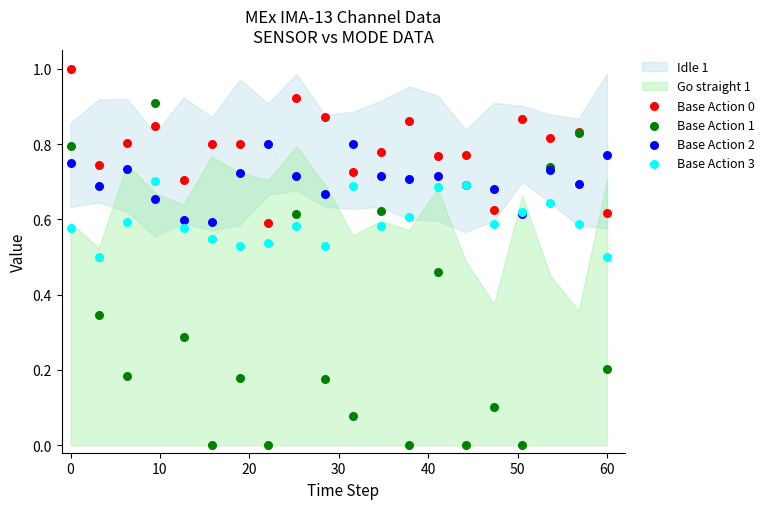

Which series contains the lowest Y value?

Base Action 1